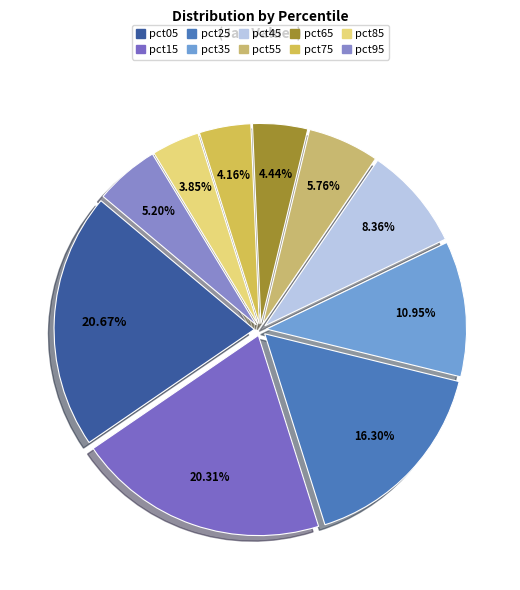

Which category has the biggest portion of the pie?

pct05